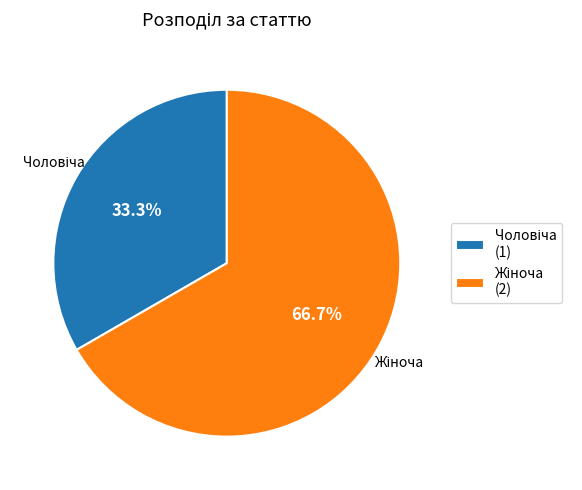

Is there a majority slice in this chart?

Yes